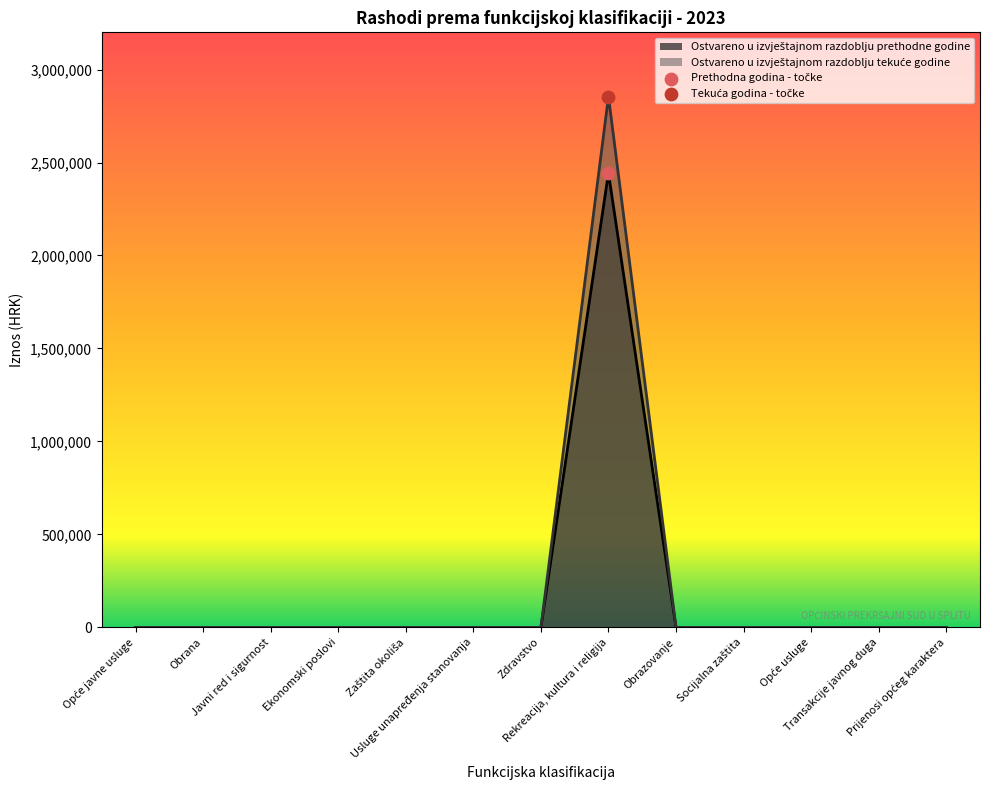

Which series has the widest spread of Y values?

Ostvareno u izvještajnom razdoblju tekuće godine